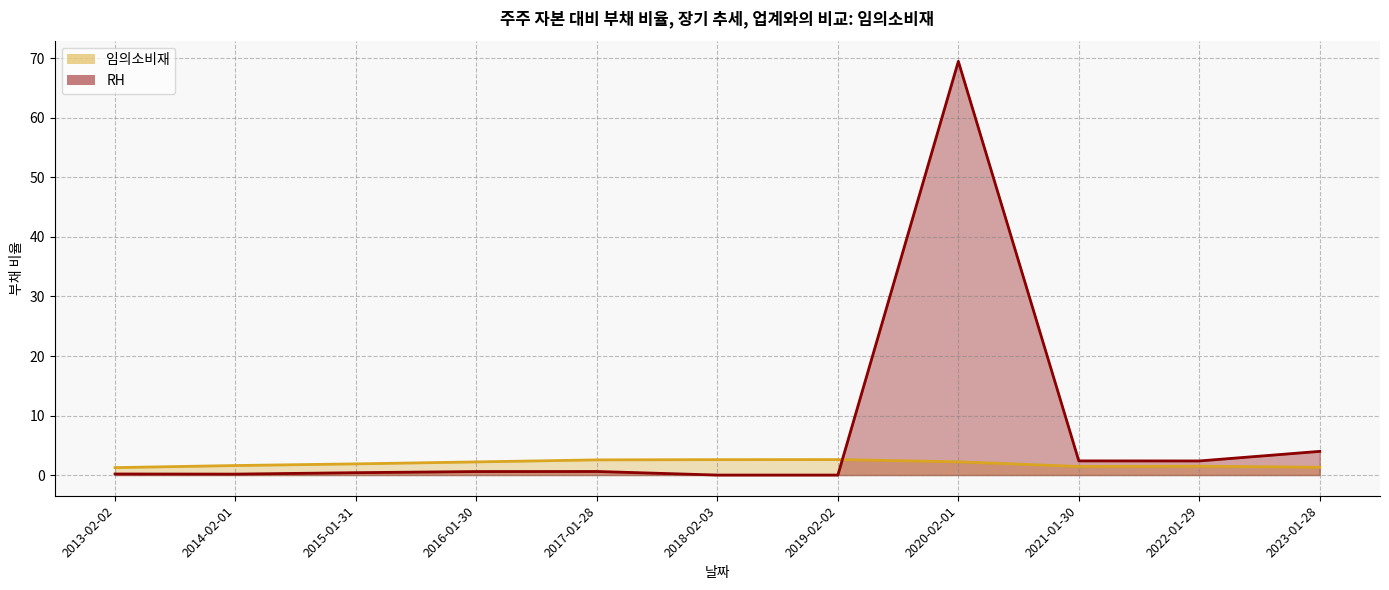

Reading left to right, what are all the values shown in this chart?

RH: 0.2	0.2	0.4	0.6	0.6	0.0	0.0	69.5	2.4	2.4	4.0
임의소비재: 1.2	1.6	1.9	2.2	2.5	2.6	2.6	2.2	1.4	1.5	1.3